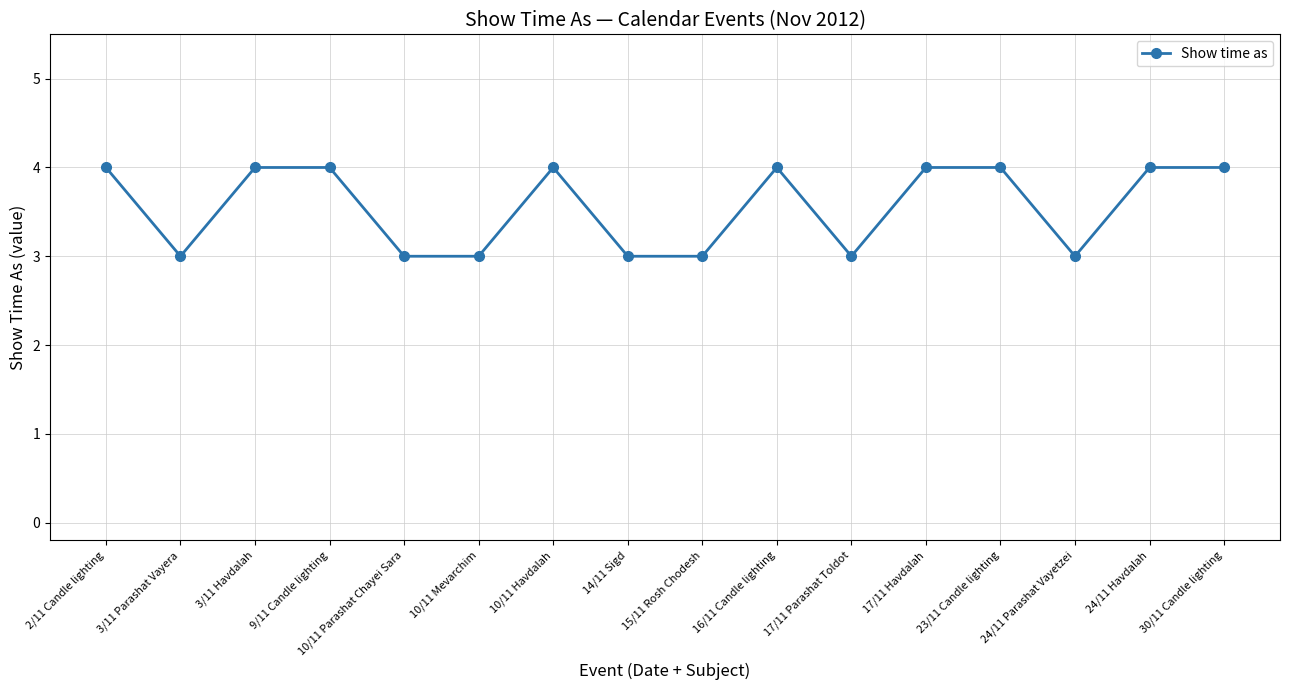

Reading right to left, transcribe all the data shown in this chart.

30/11 Candle lighting=4	24/11 Havdalah=4	24/11 Parashat Vayetzei=3	23/11 Candle lighting=4	17/11 Havdalah=4	17/11 Parashat Toldot=3	16/11 Candle lighting=4	15/11 Rosh Chodesh=3	14/11 Sigd=3	10/11 Havdalah=4	10/11 Mevarchim=3	10/11 Parashat Chayei Sara=3	9/11 Candle lighting=4	3/11 Havdalah=4	3/11 Parashat Vayera=3	2/11 Candle lighting=4